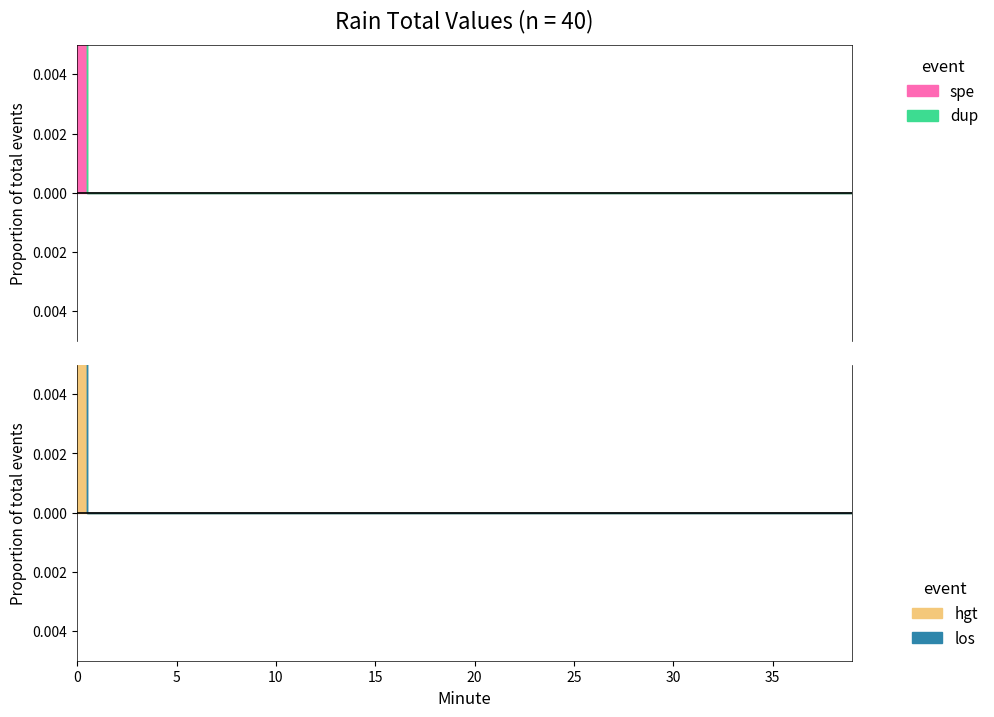

Reading right to left, transcribe all the data shown in this chart.

dup: 19=0.0	18=0.0	17=0.0	16=0.0	15=0.0	14=0.0	13=0.0	12=0.0	11=0.0	10=0.0	9=0.0	8=0.0	7=0.0	6=0.0	5=0.0	4=0.0	3=0.0	2=0.0	1=0.0	0=0.0
spe: 19=0.0	18=0.0	17=0.0	16=0.0	15=0.0	14=0.0	13=0.0	12=0.0	11=0.0	10=0.0	9=0.0	8=0.0	7=0.0	6=0.0	5=0.0	4=0.0	3=0.0	2=0.0	1=0.0	0=0.2
hgt: 19=0.0	18=0.0	17=0.0	16=0.0	15=0.0	14=0.0	13=0.0	12=0.0	11=0.0	10=0.0	9=0.0	8=0.0	7=0.0	6=0.0	5=0.0	4=0.0	3=0.0	2=0.0	1=0.0	0=0.0
los: 19=0.0	18=0.0	17=0.0	16=0.0	15=0.0	14=0.0	13=0.0	12=0.0	11=0.0	10=0.0	9=0.0	8=0.0	7=0.0	6=0.0	5=0.0	4=0.0	3=0.0	2=0.0	1=0.0	0=0.0